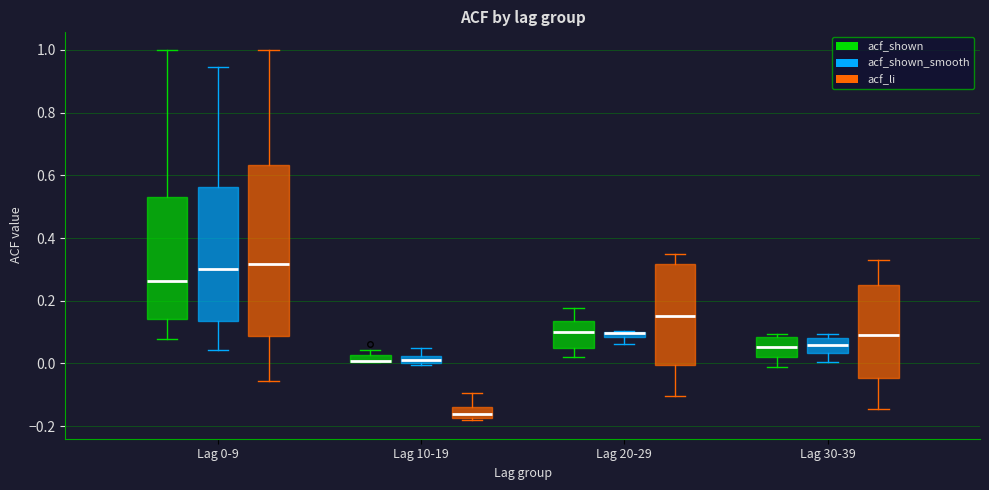

Comparing the boxes themselves (not the whiskers), which one is the tallest?

Lag 0-9 (acf_li)